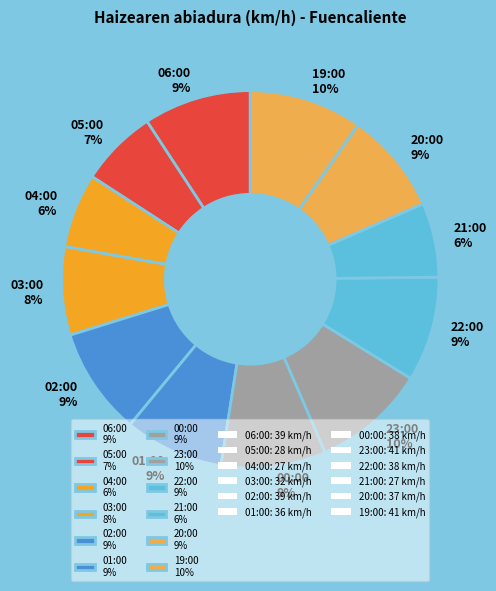

To the nearest percent, what portion does 06:00 represent?

9%